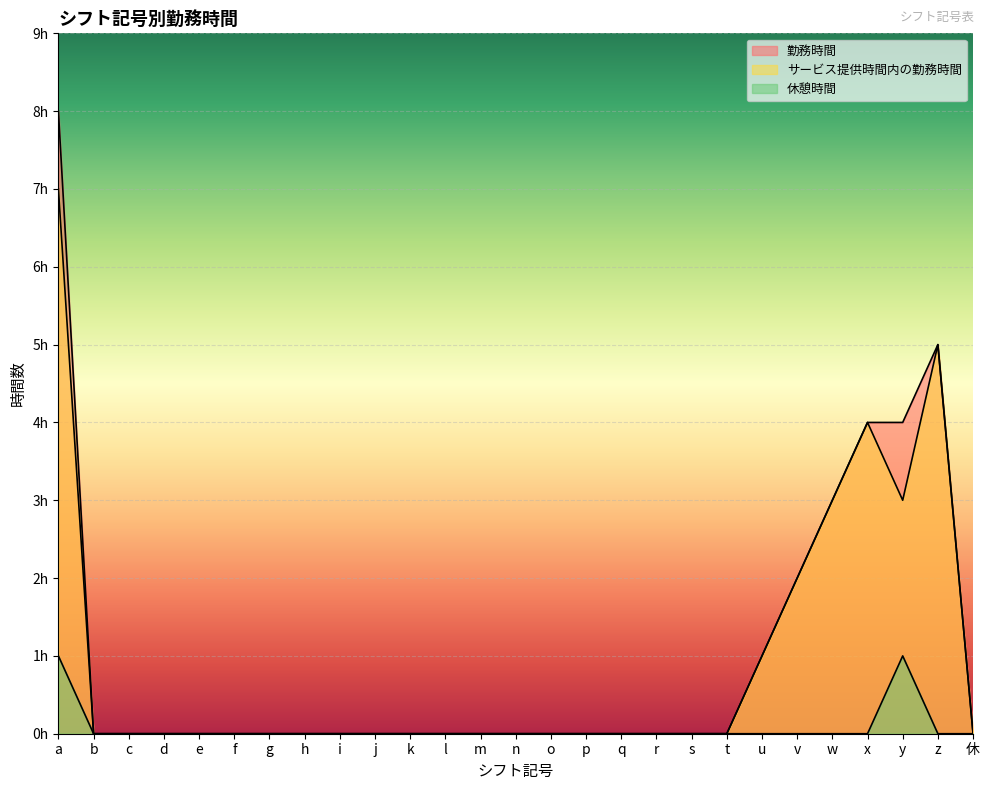

True or false: 休憩時間 has a value of 0 at p.

True